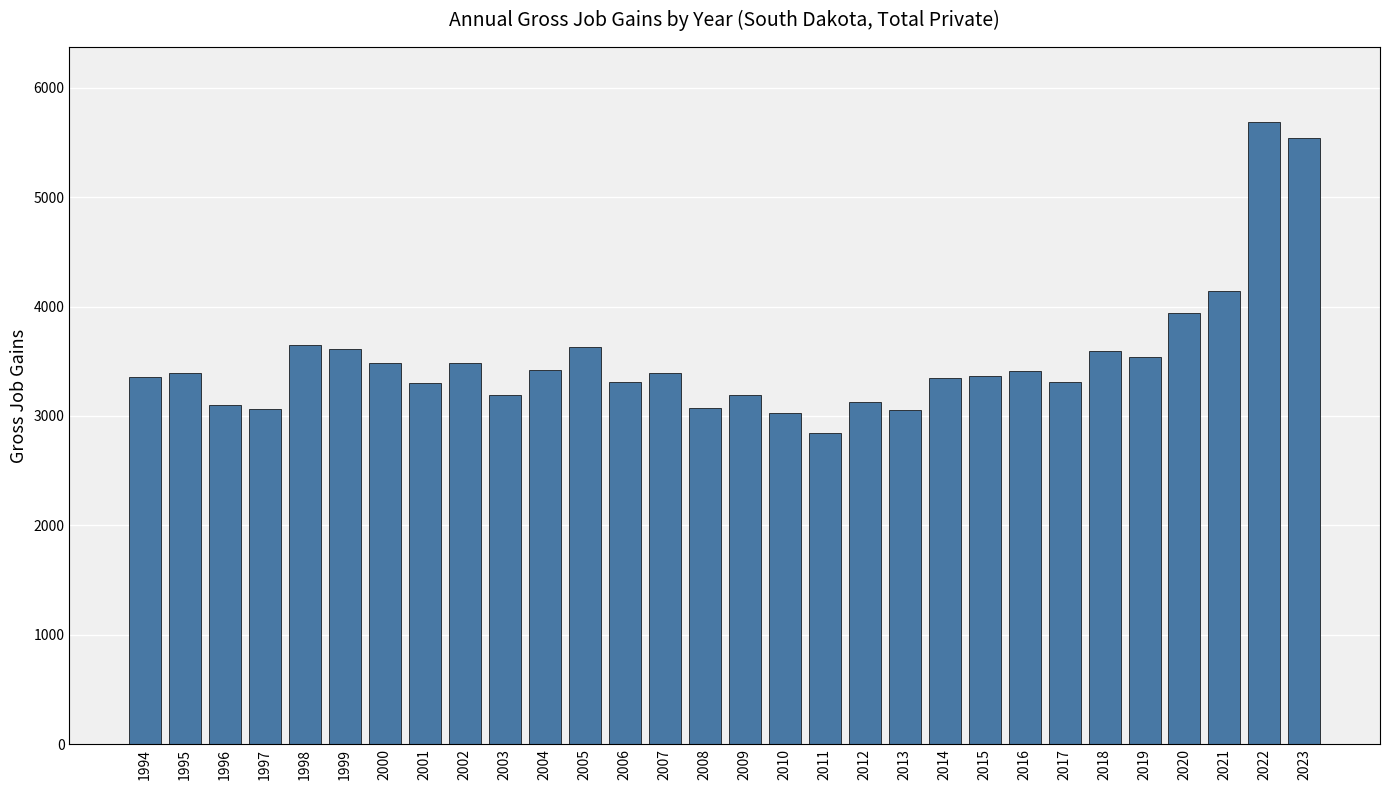

Is it true that the value at 2022 is 5690?

True